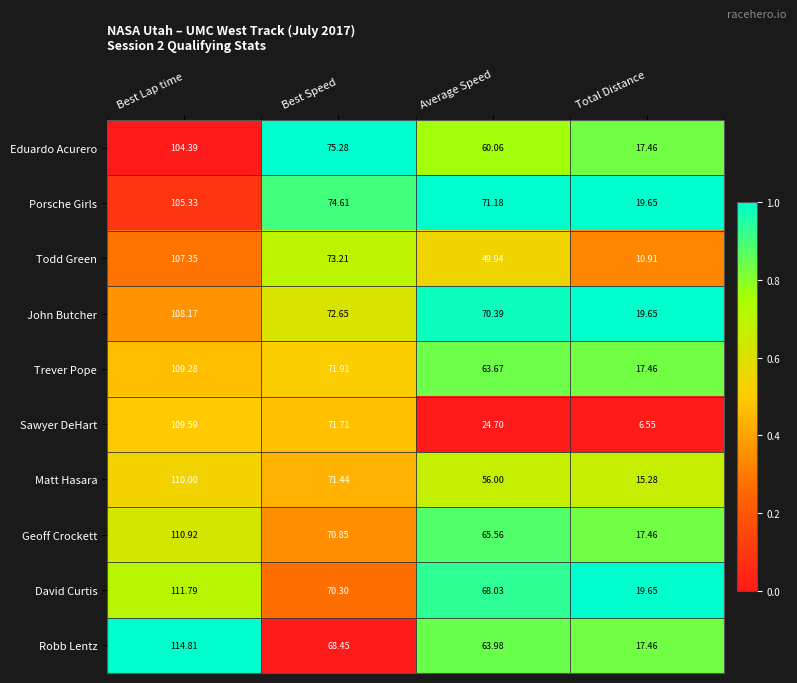

At which label does Geoff Crockett reach its peak?

Best Lap time